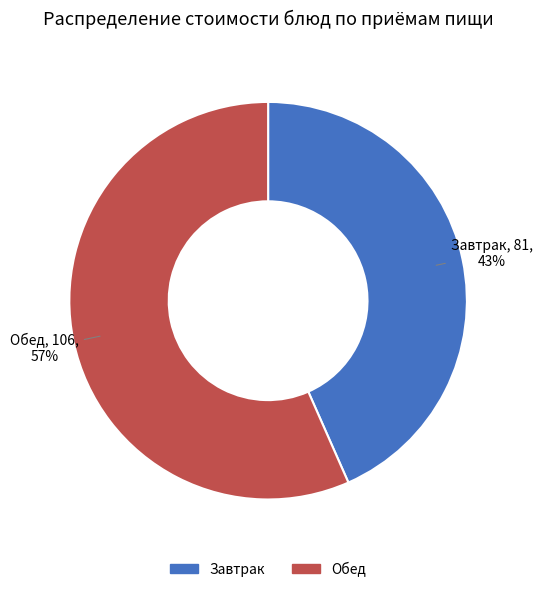

Is there any slice that represents more than half of the pie?

Yes